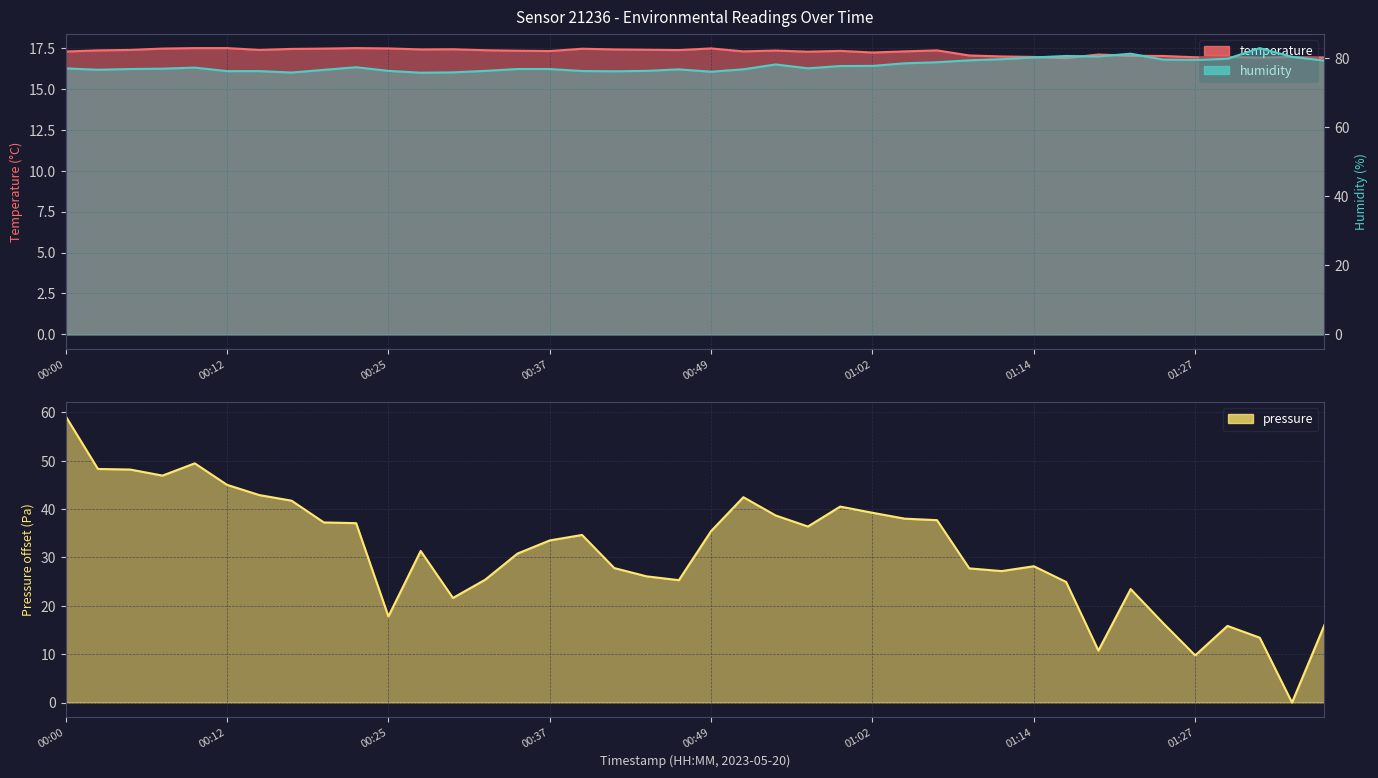

What position from the left is 00:57?

24